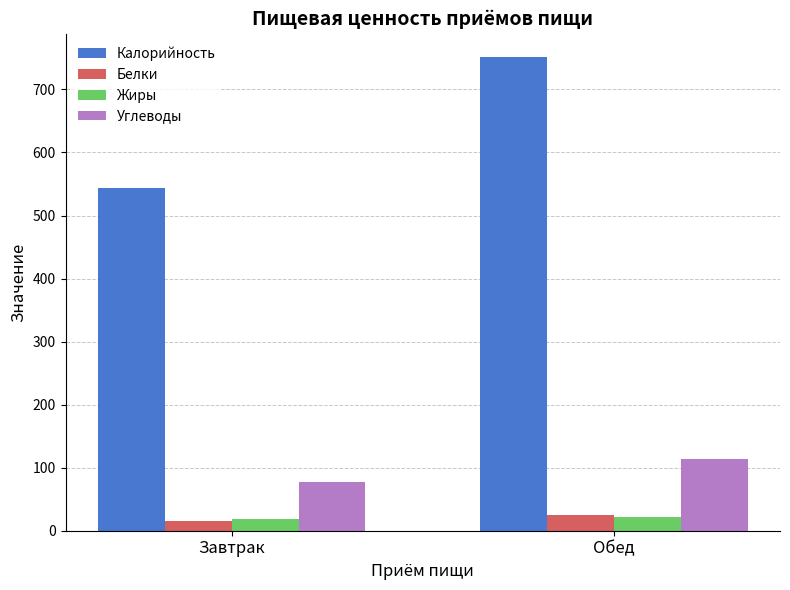

What is the average value of the Углеводы series?

95